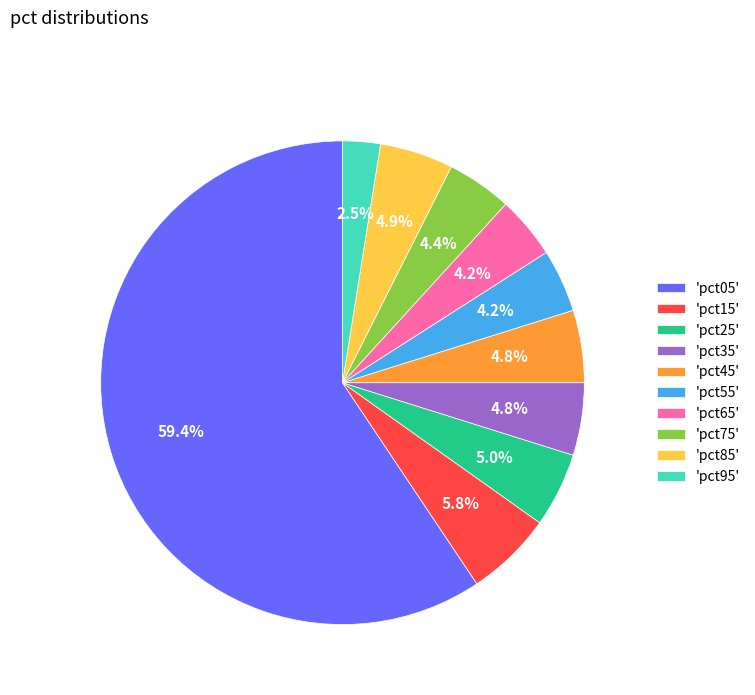

To the nearest percent, what is the average slice percentage?

10%